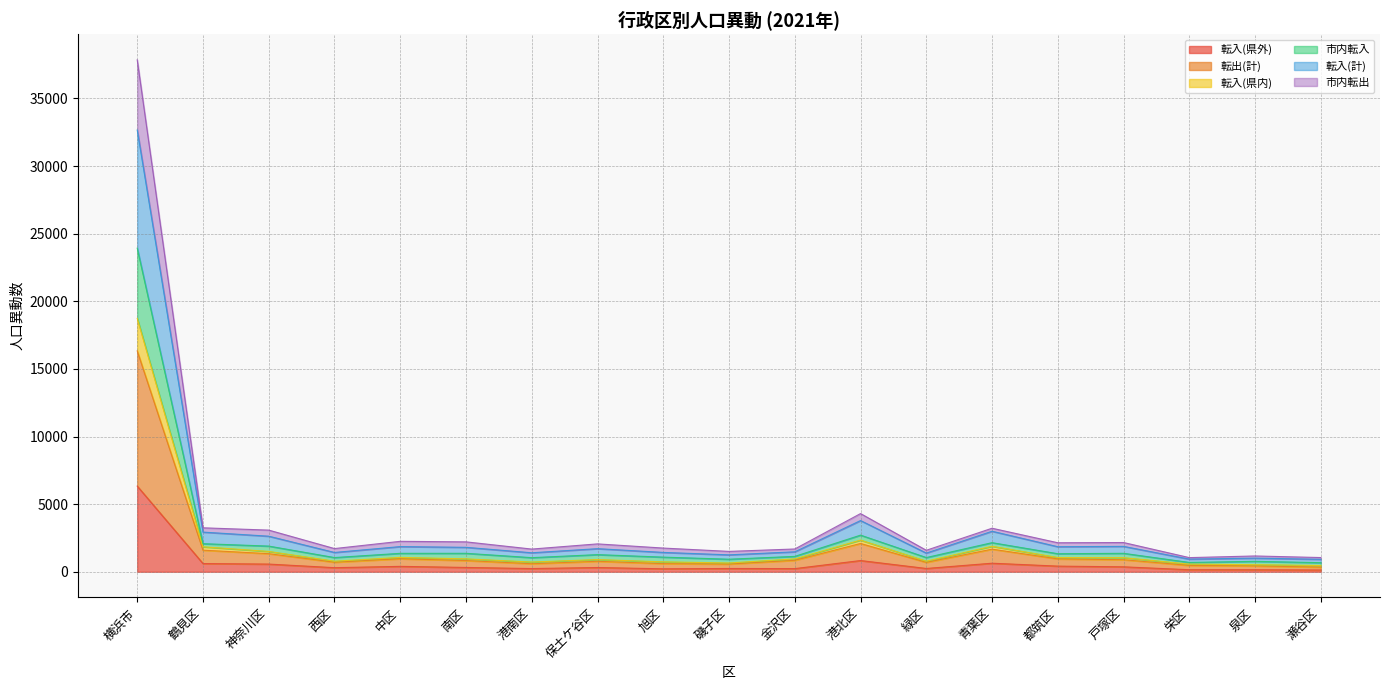

What are all the series names shown in the legend?

転入(県外), 転出(計), 転入(県内), 市内転入, 転入(計), 市内転出